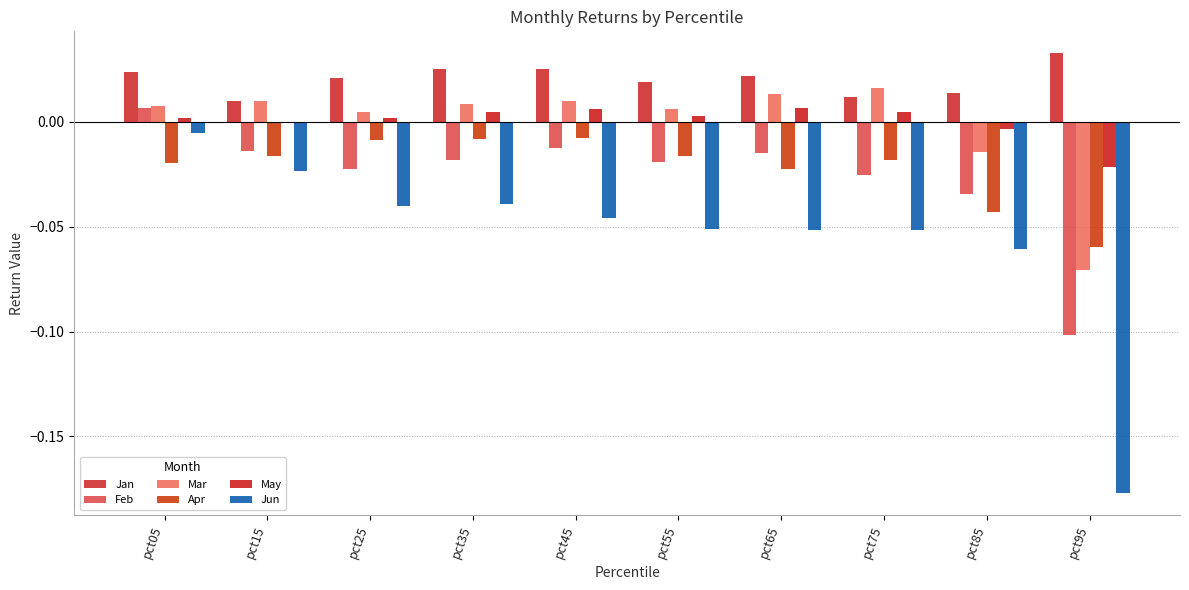

What are all the series names shown in the legend?

Jan, Feb, Mar, Apr, May, Jun